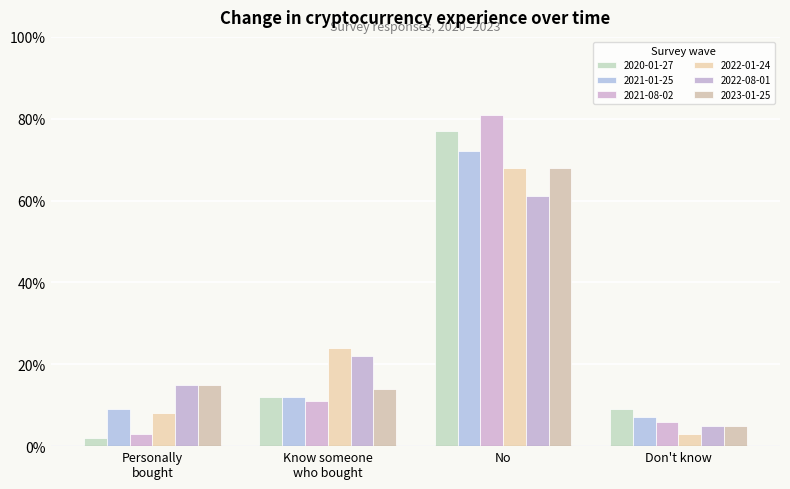

Are the bars grouped side by side (vs. stacked)?

Yes